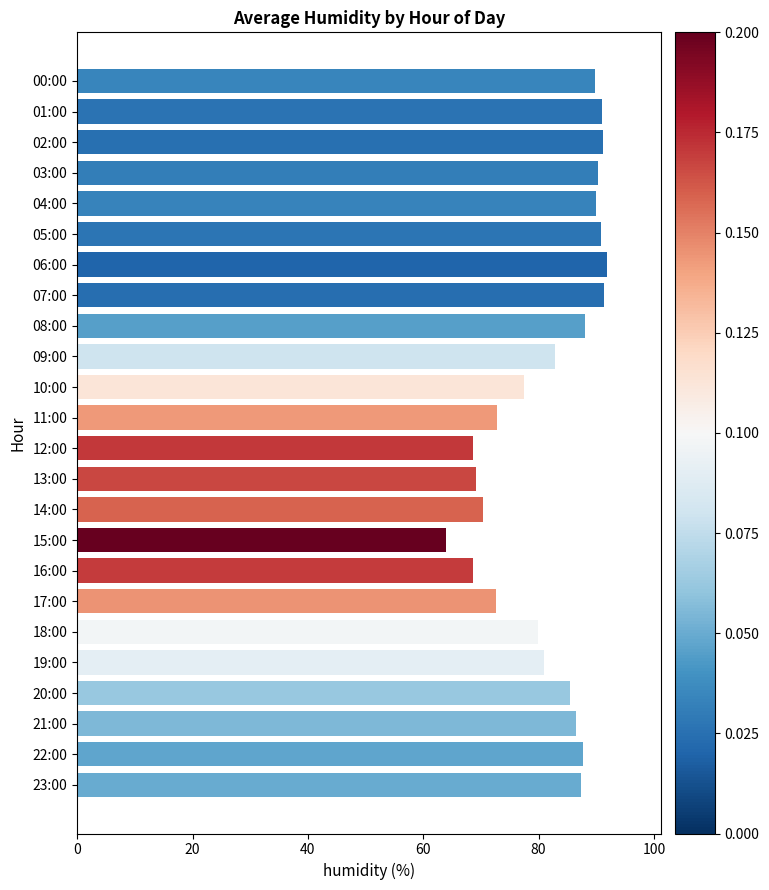

What is the smallest value displayed?

64.0